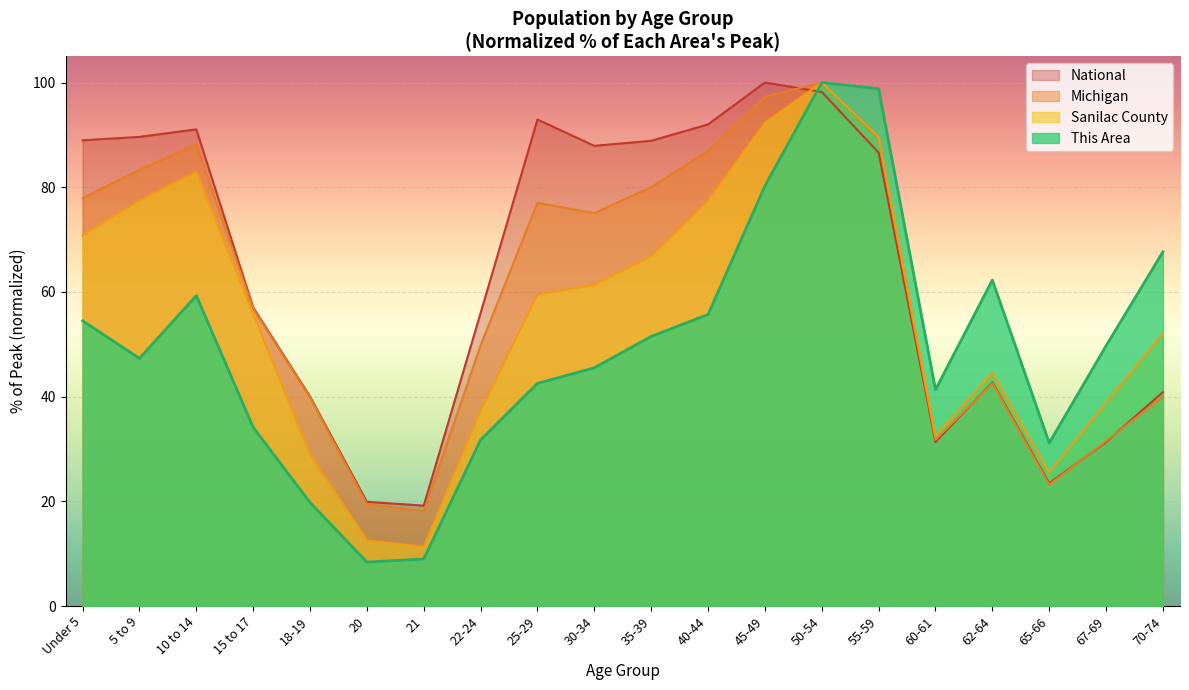

Reading right to left, what are all the values shown in this chart?

This Area: 67.7	49.7	31.1	62.3	41.3	98.8	100.0	80.2	55.7	51.5	45.5	42.5	31.7	9.0	8.4	19.8	34.1	59.3	47.3	54.5
Sanilac County: 52.1	38.8	25.5	44.5	32.5	89.5	100.0	92.3	77.4	66.8	61.4	59.5	37.3	11.3	12.5	28.9	55.8	82.9	77.4	70.8
Michigan: 40.0	31.5	23.2	42.6	31.8	89.3	100.0	97.3	86.9	80.0	75.1	77.0	49.8	18.1	19.5	39.8	56.8	88.2	83.3	77.9
National: 40.9	31.3	23.4	42.7	31.3	86.6	98.2	100.0	92.0	88.9	87.9	92.9	56.0	19.2	19.9	40.0	57.0	91.1	89.6	89.0